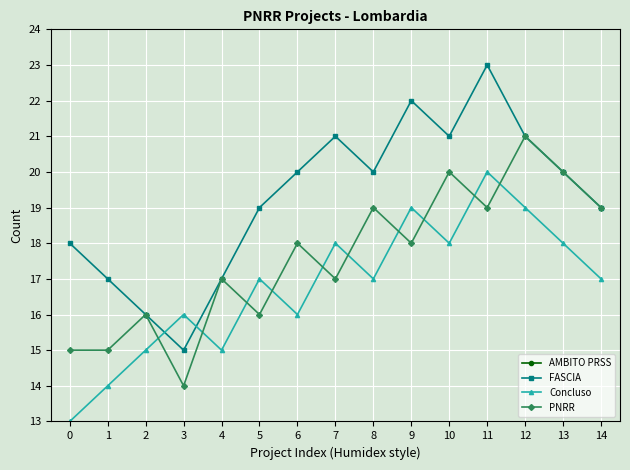

What is the value of the FASCIA point at the 13th from the left?

21